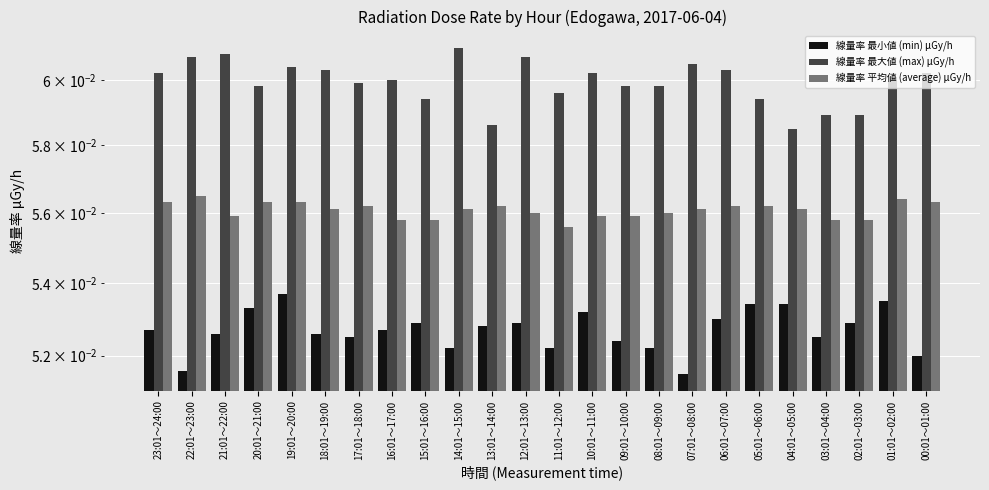

How many bars are there in each group?

3